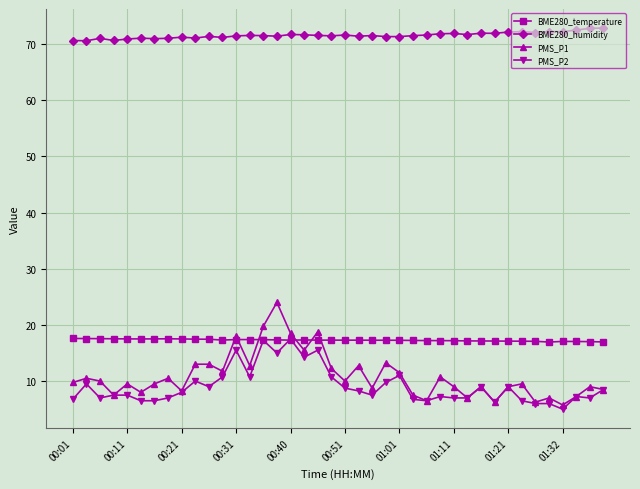

Which series has the largest range (max minus min)?

PMS_P1